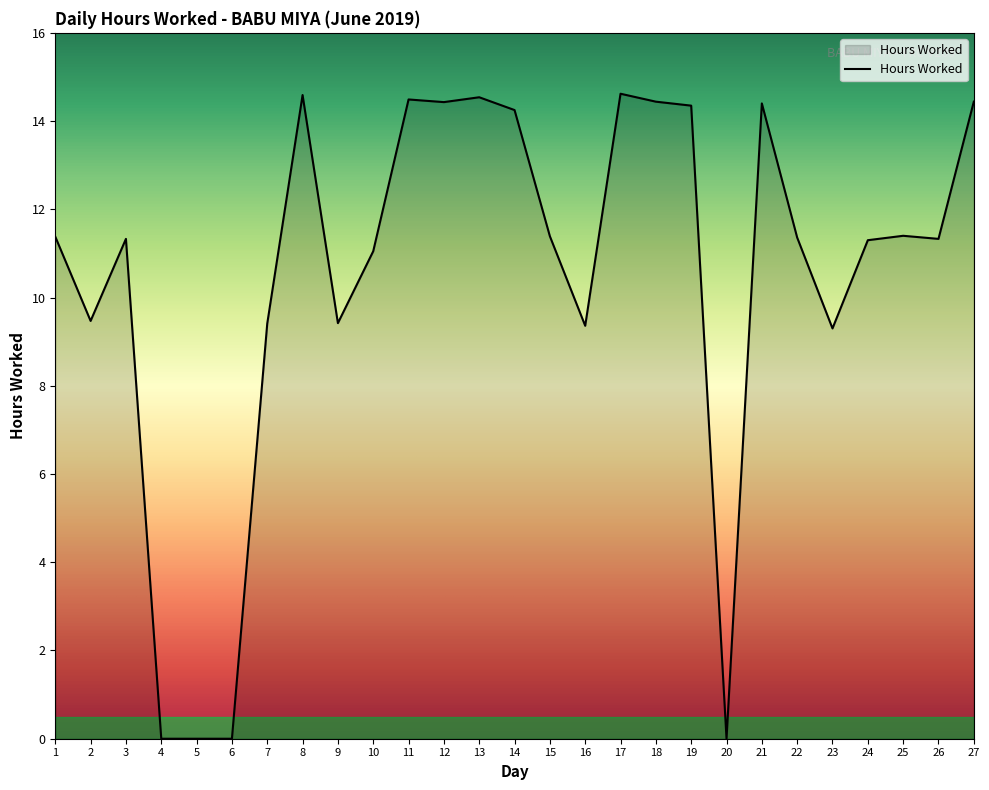

Between 19 and 23, which is larger?

19